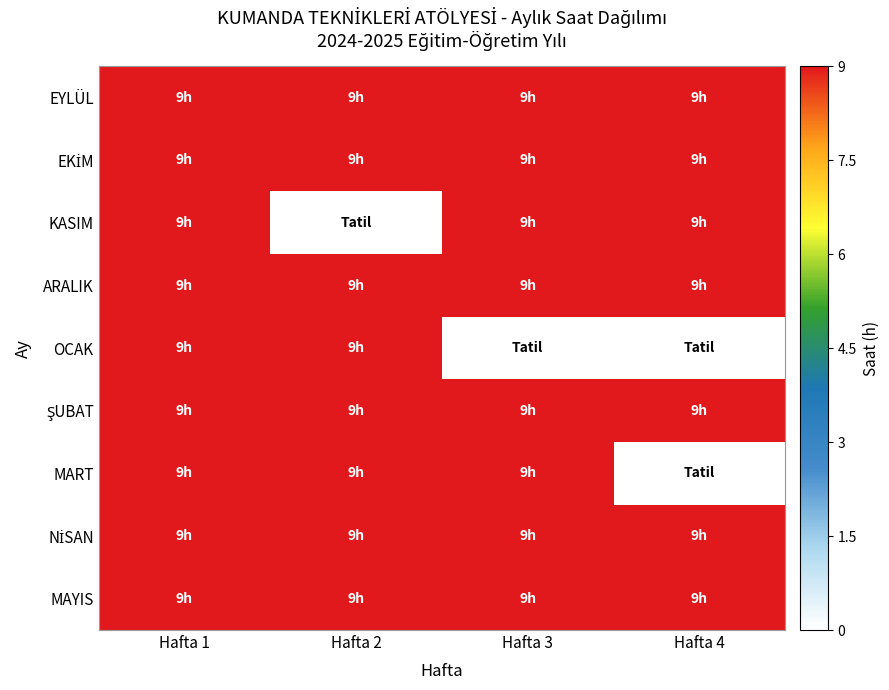

At which category is the sum across all series the highest?

Hafta 1